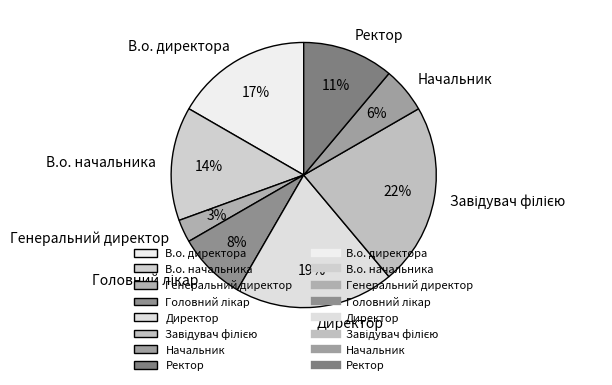

Between Директор and Ректор, which is larger?

Директор